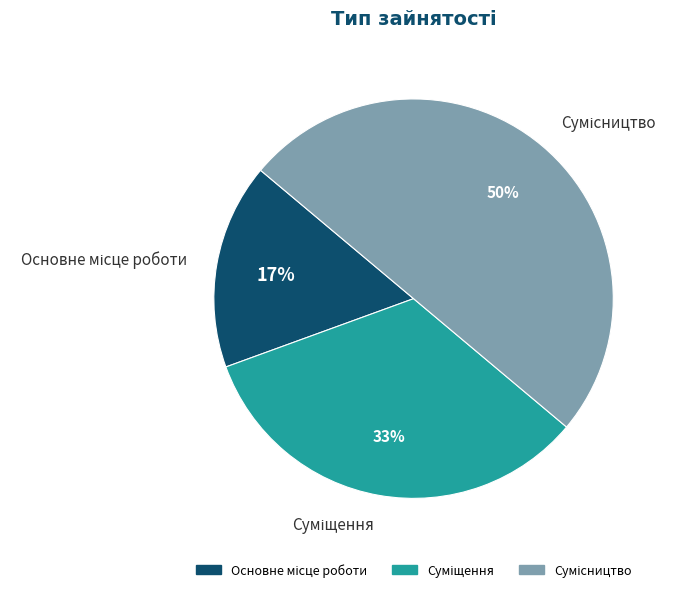

To the nearest percent, what is the average slice percentage?

33%